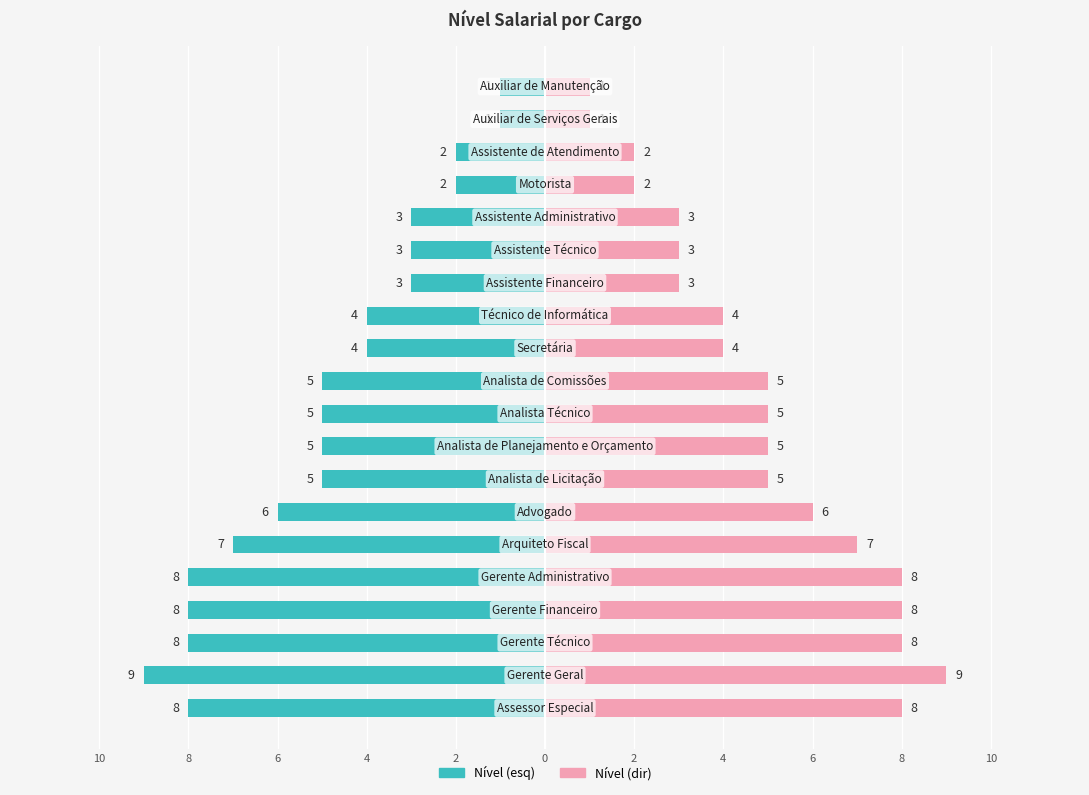

What is the average value of the Nível (esq) series?

-5